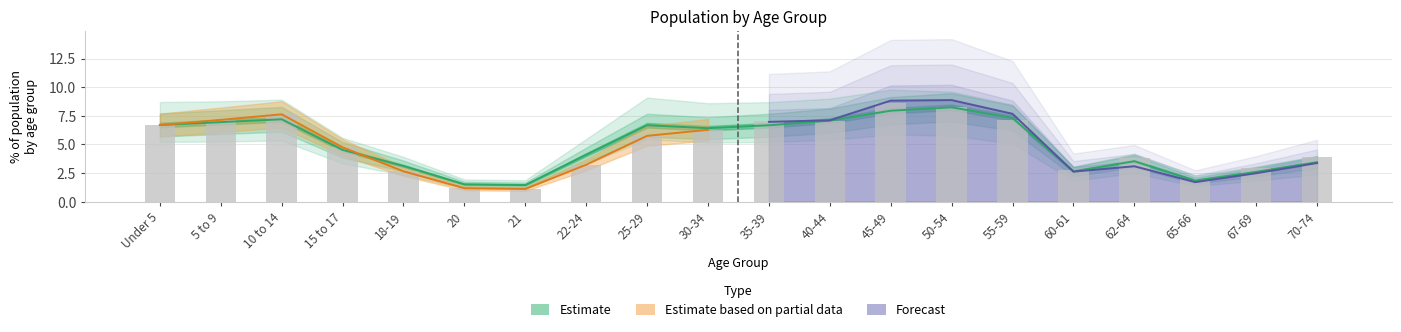

What is the difference between the maximum and minimum values?

6.5